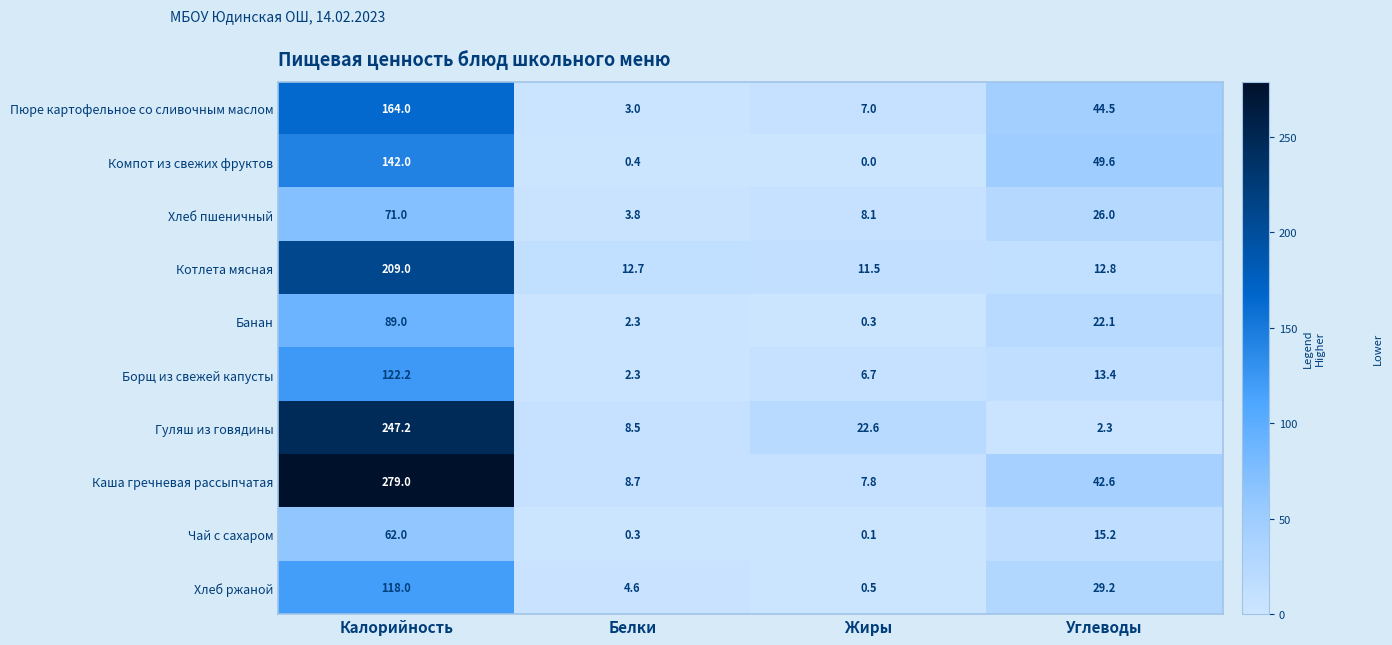

List the series in order of their peak value, lowest first.

Чай с сахаром, Хлеб пшеничный, Банан, Хлеб ржаной, Борщ из свежей капусты, Компот из свежих фруктов, Пюре картофельное со сливочным маслом, Котлета мясная, Гуляш из говядины, Каша гречневая рассыпчатая